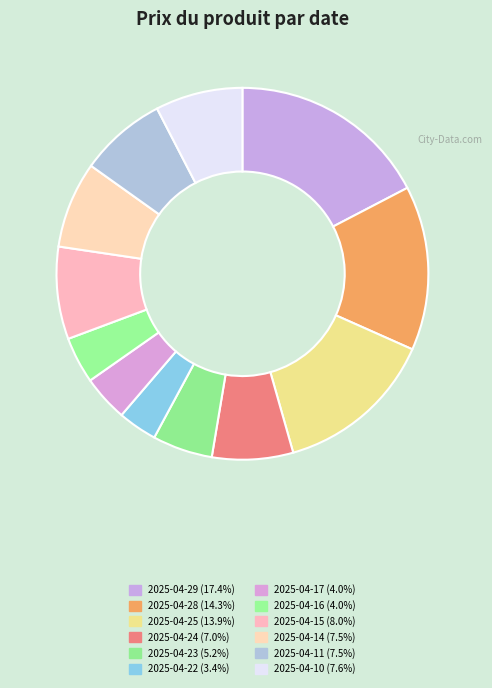

Count the number of slices in the pie.

12